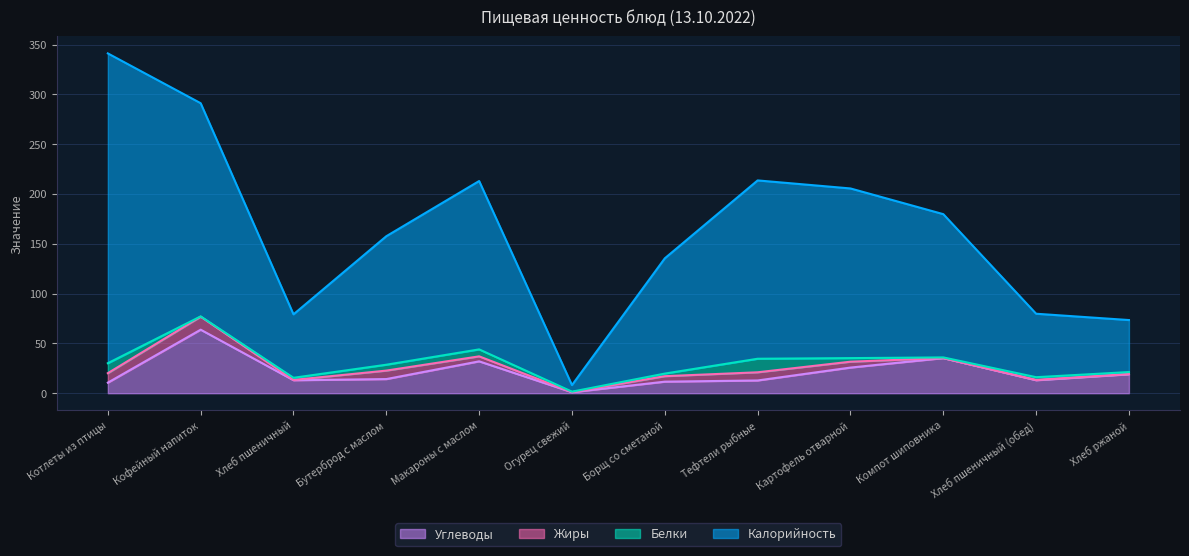

Which label corresponds to the smallest value in the chart?

Огурец свежий